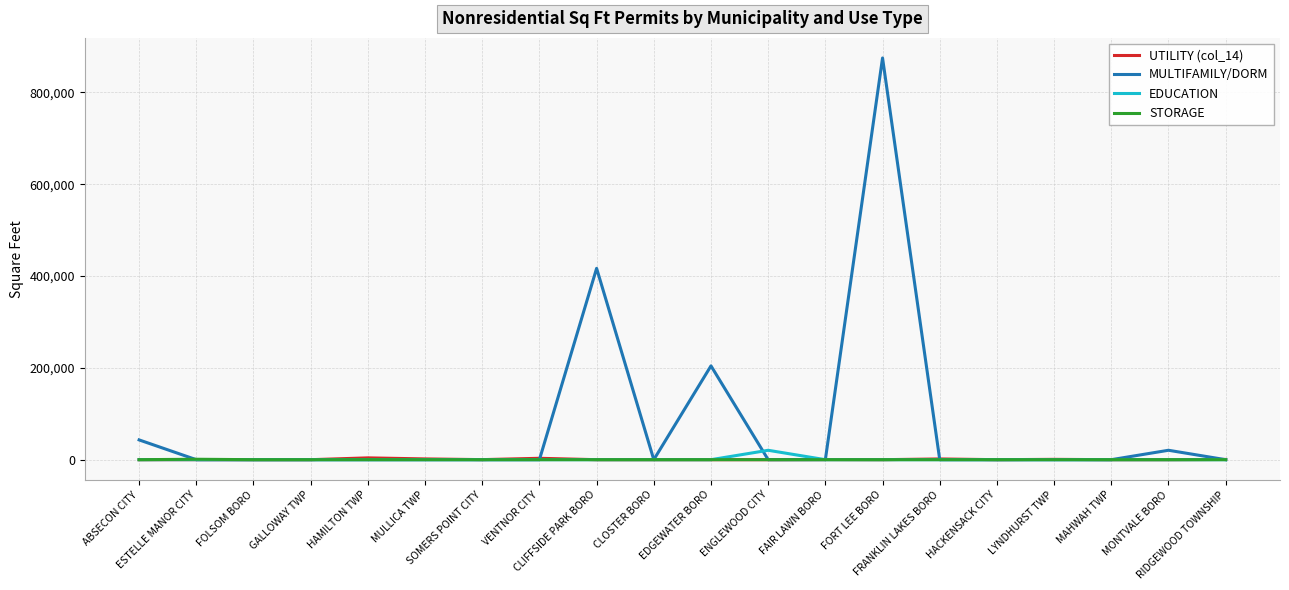

True or false: MULTIFAMILY/DORM and EDUCATION intersect in this chart.

True